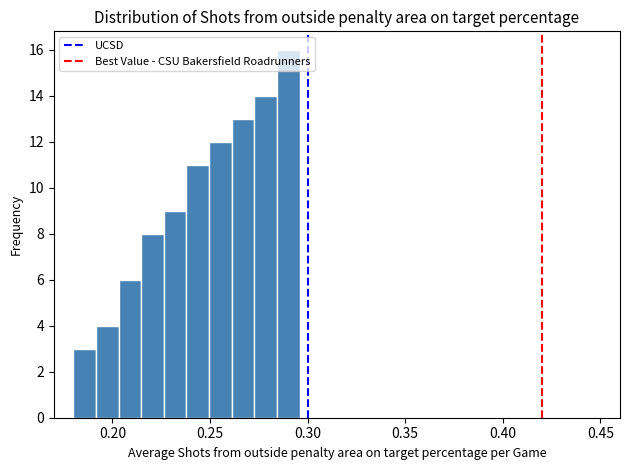

Read against the x-axis, roughly where is the centre of the tallest bar?

0.290